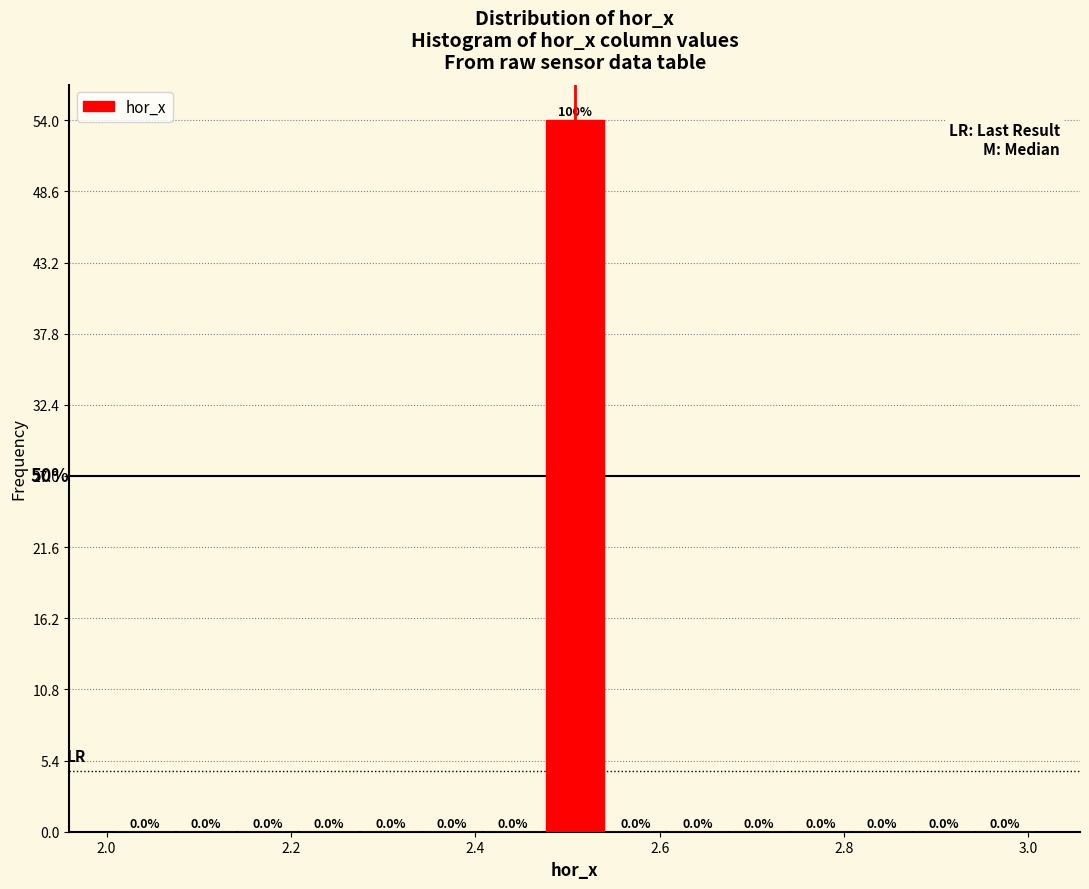

Around what value on the x-axis is the tallest bar? Give the approximate position of its centre, as read against the axis.

2.50